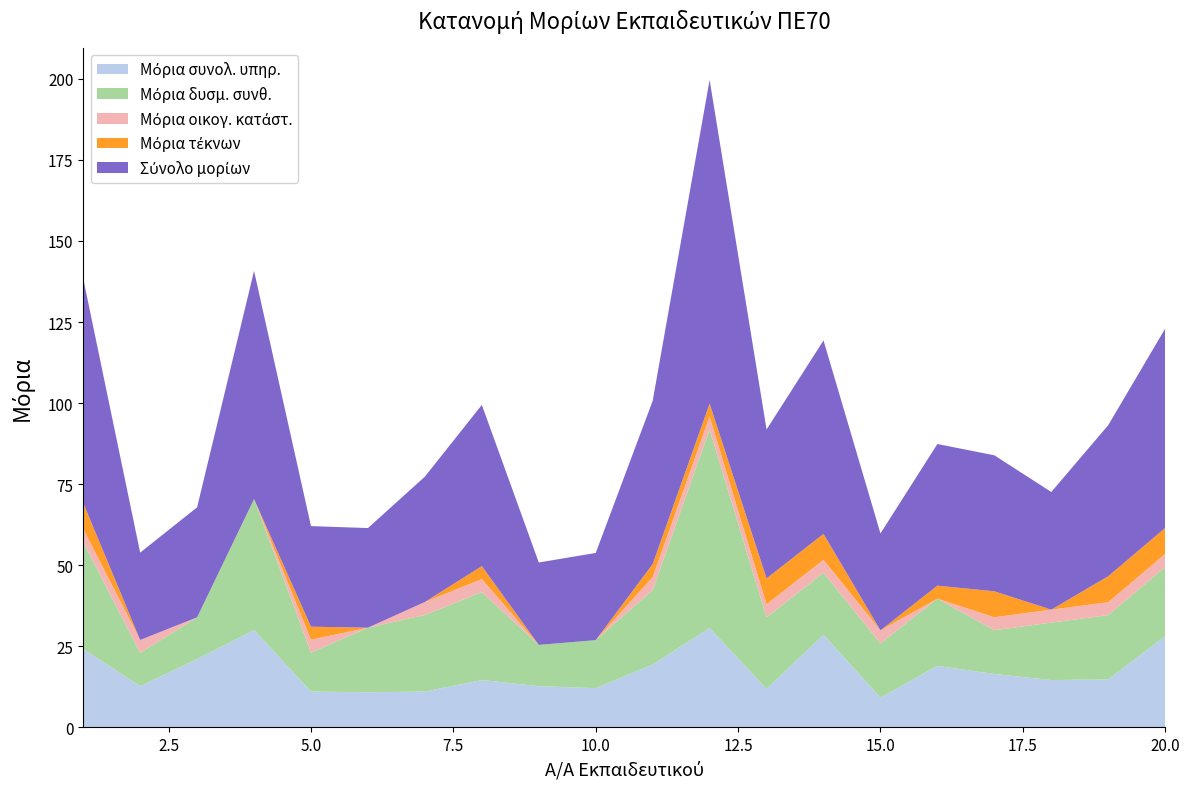

Reading left to right, list all the values displayed in this chart.

Μόρια συνολ. υπηρ.: 24.2	12.7	21.0	30.0	11.0	10.8	11.0	14.6	12.7	12.1	19.4	30.6	11.9	28.5	9.2	18.9	16.4	14.6	14.8	28.1
Μόρια δυσμ. συνθ.: 33.0	10.2	12.9	40.4	12.0	19.9	23.6	27.1	12.7	14.8	23.0	61.2	22.1	19.1	16.7	20.7	13.5	17.7	19.8	21.4
Μόρια οικογ. κατάστ.: 4.0	4.0	0.0	0.0	4.0	0.0	4.0	4.0	0.0	0.0	4.0	4.0	4.0	4.0	4.0	0.0	4.0	4.0	4.0	4.0
Μόρια τέκνων: 8.0	0.0	0.0	0.0	4.0	0.0	0.0	4.0	0.0	0.0	4.0	4.0	8.0	8.0	0.0	4.0	8.0	0.0	8.0	8.0
Σύνολο μορίων: 69.2	26.9	33.9	70.4	31.0	30.7	38.7	49.7	25.4	26.9	50.3	99.8	45.9	59.7	29.9	43.7	42.0	36.3	46.6	61.5